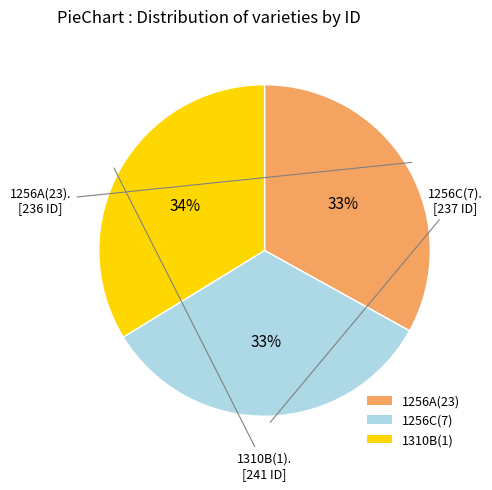

How many segments does this pie chart have?

3